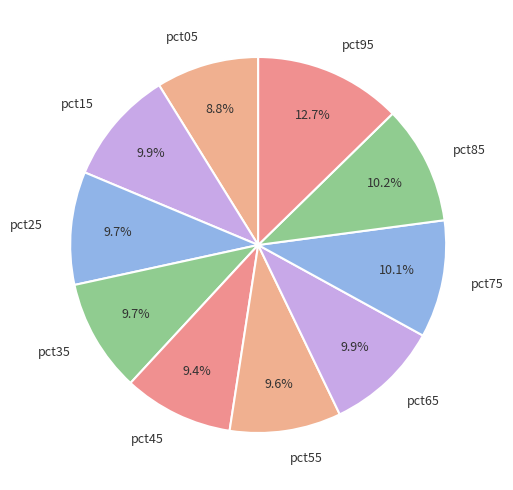

Does pct85 represent more than half of the total?

No